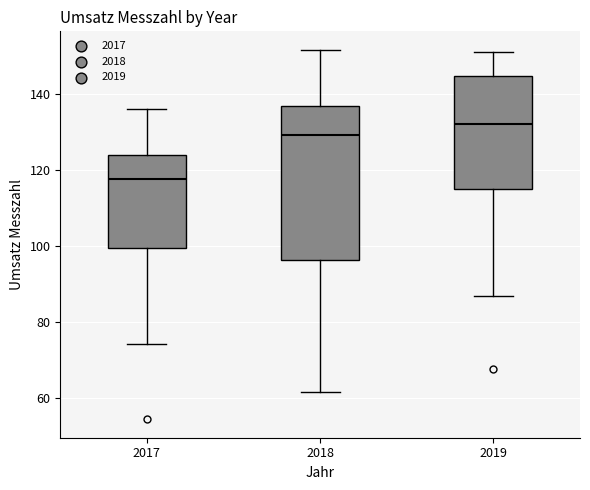

Which box's median line is the lowest?

2017